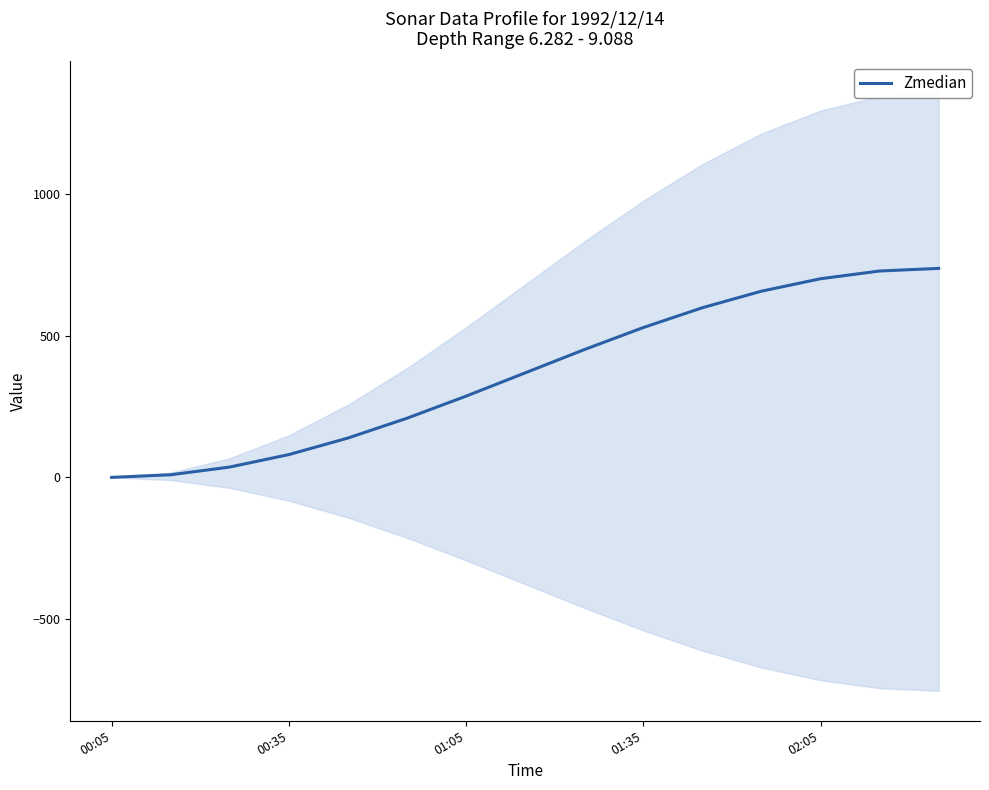

Does the chart display data point markers on the line(s)?

No